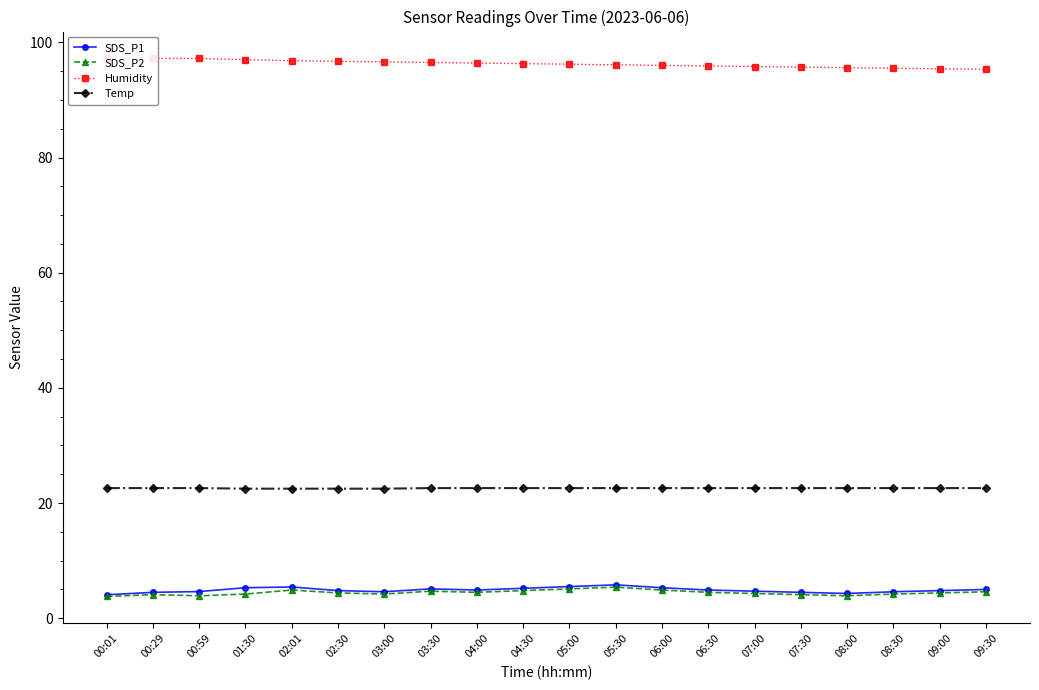

Which category has the highest value in the Temp series?

00:01